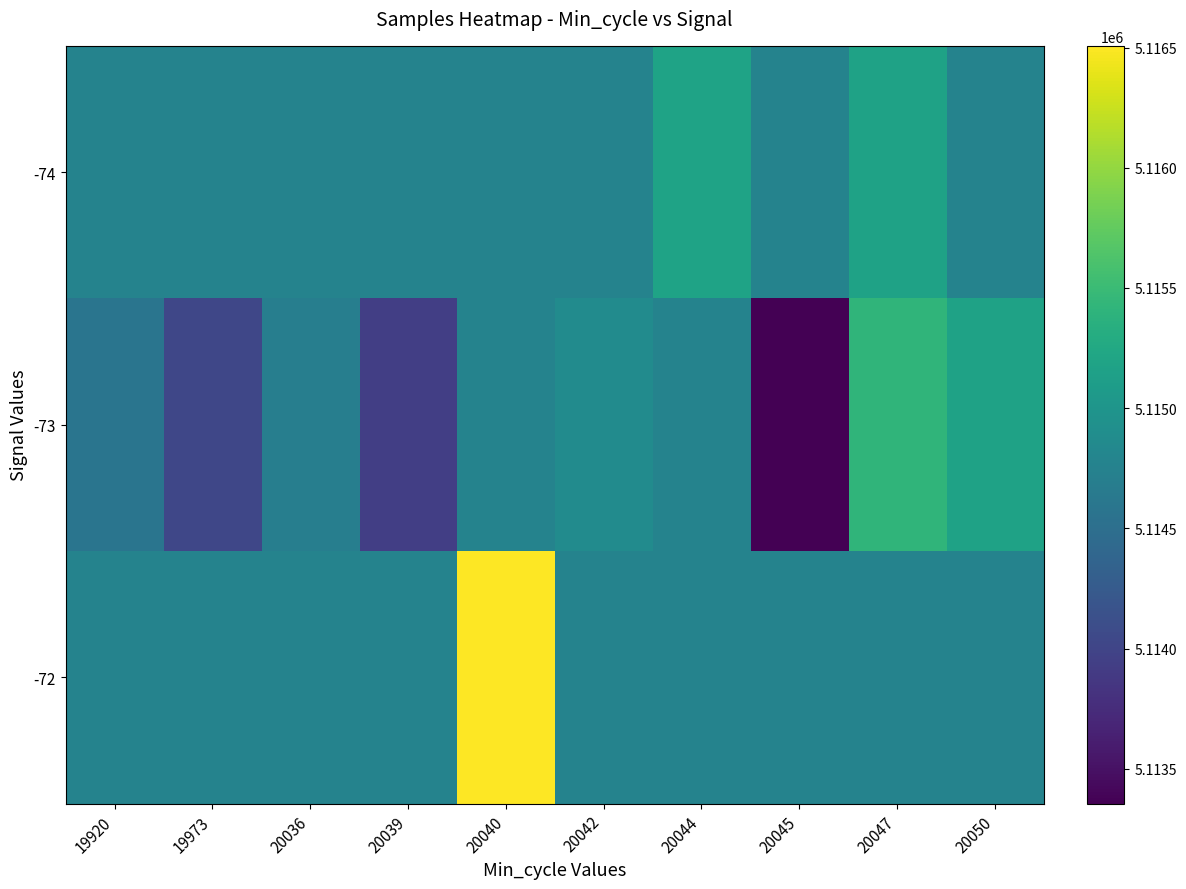

Which series has the largest total across all categories?

-72